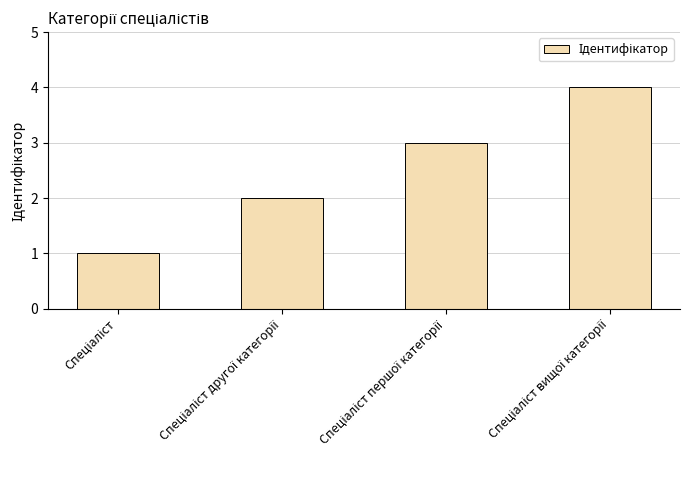

What is the maximum value shown in the chart?

4